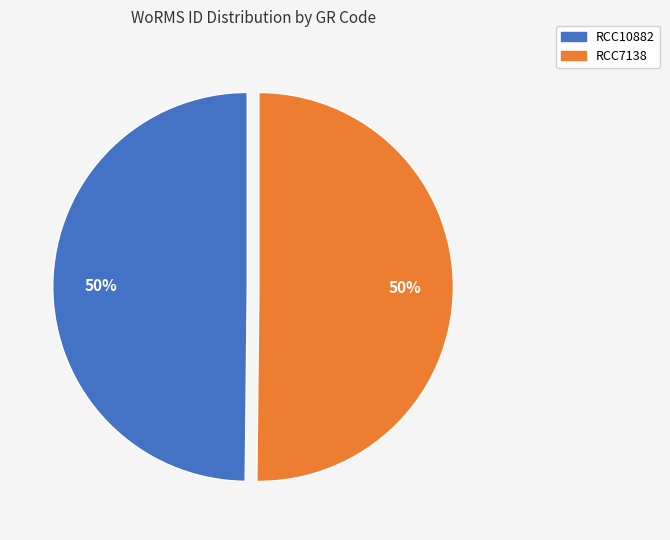

To the nearest percent, what is the average slice percentage?

50%